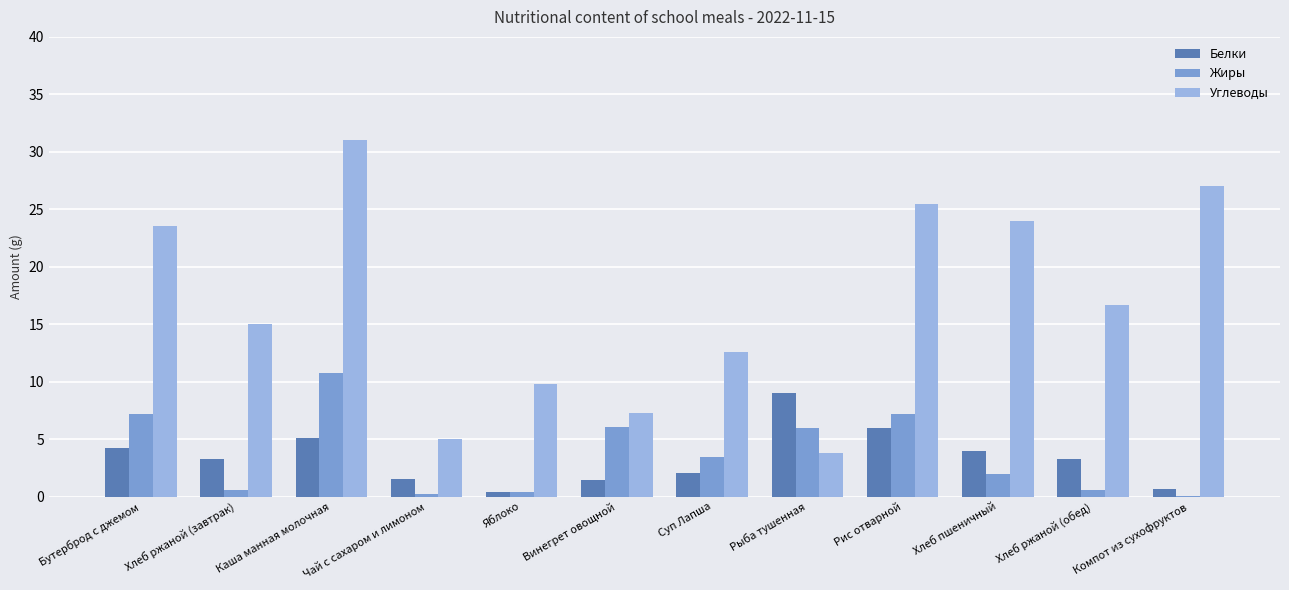

At which label does Углеводы first exceed 16?

Бутерброд с джемом